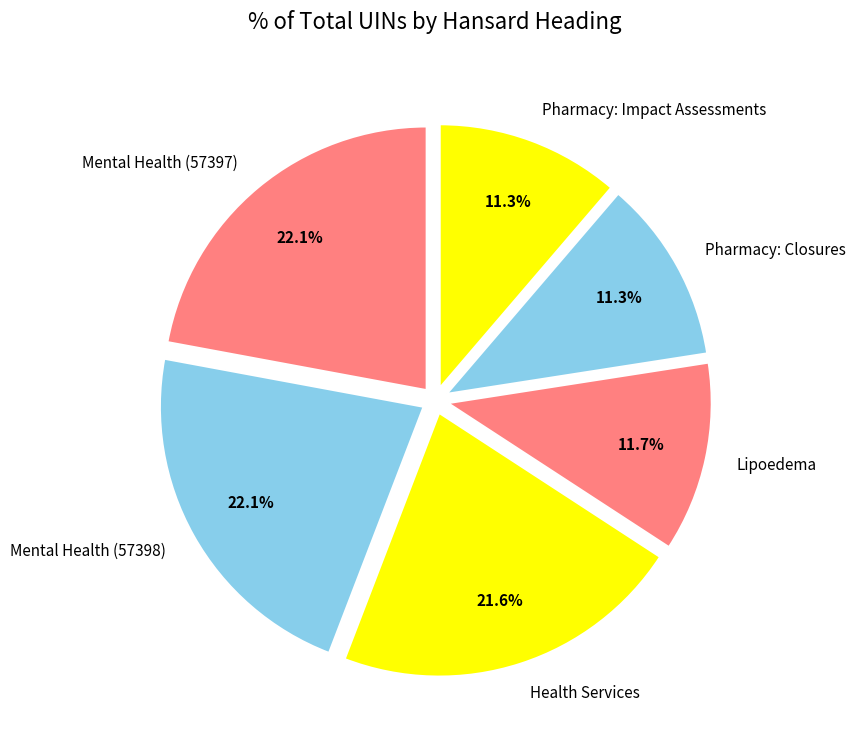

To the nearest percent, what is the combined percentage of Pharmacy: Closures and Mental Health (57397)?

33%